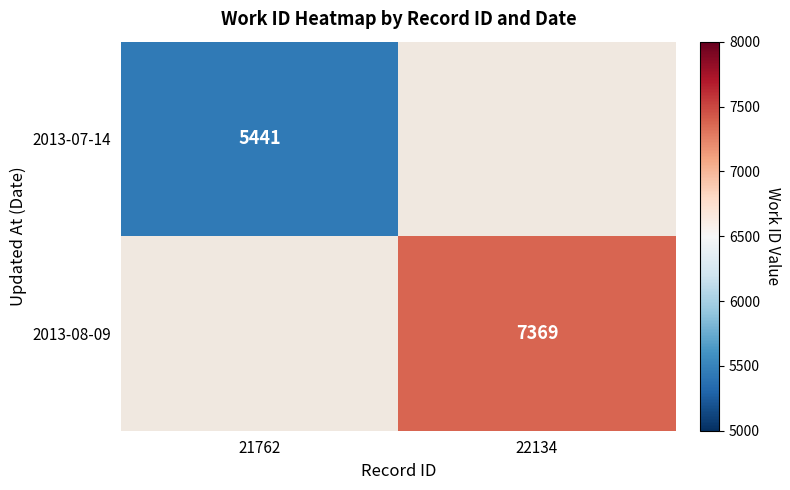

The value of 2013-07-14 at 21762 is 5441. True or false?

True